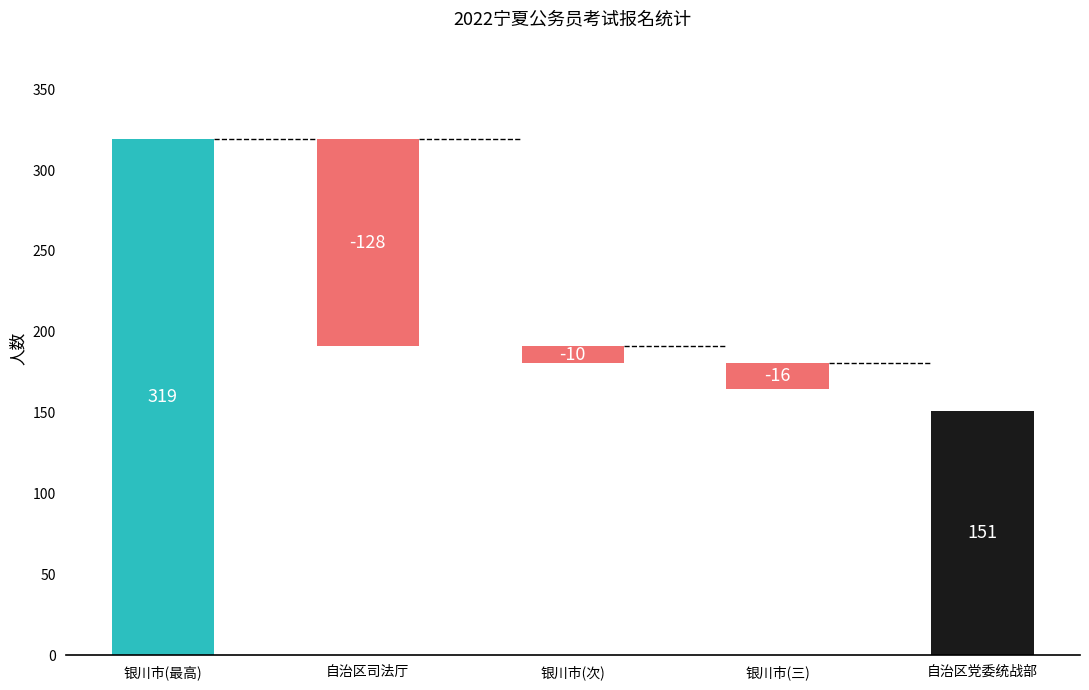

Which label corresponds to the smallest value in the chart?

自治区司法厅